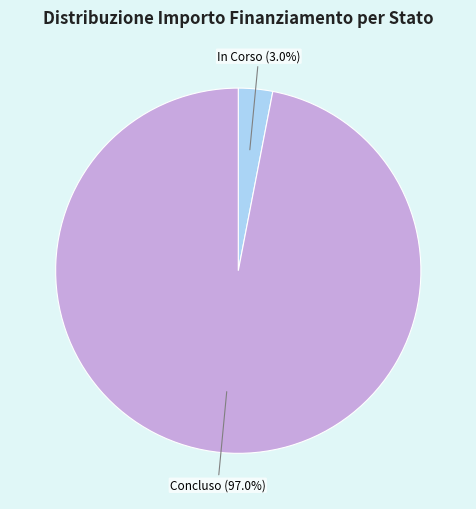

Which has a higher value, In Corso or Concluso?

Concluso